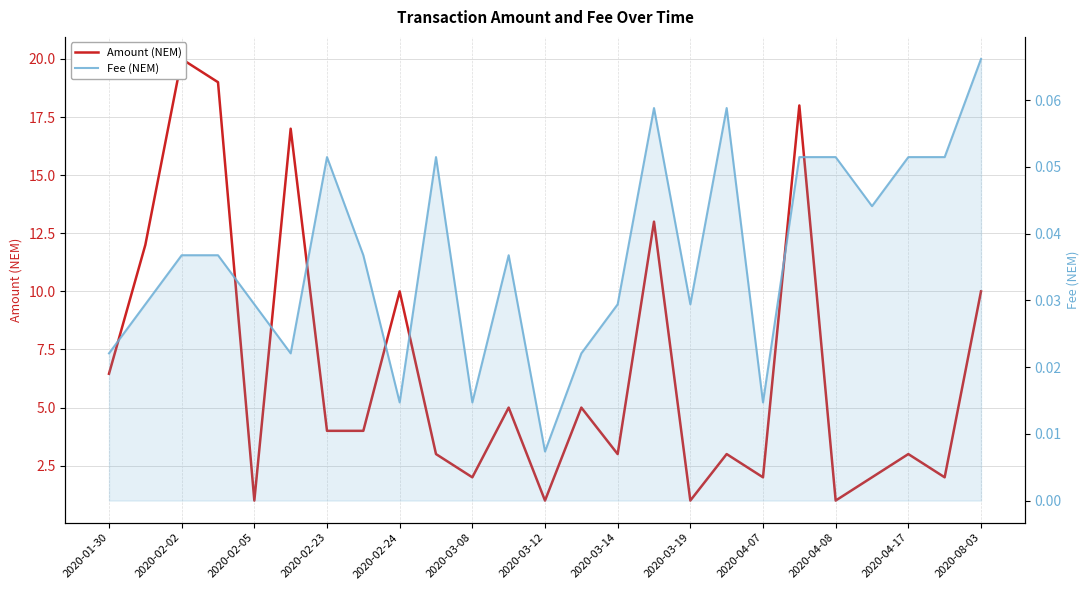

What is the label of the 6th point from the left?

2020-03-08